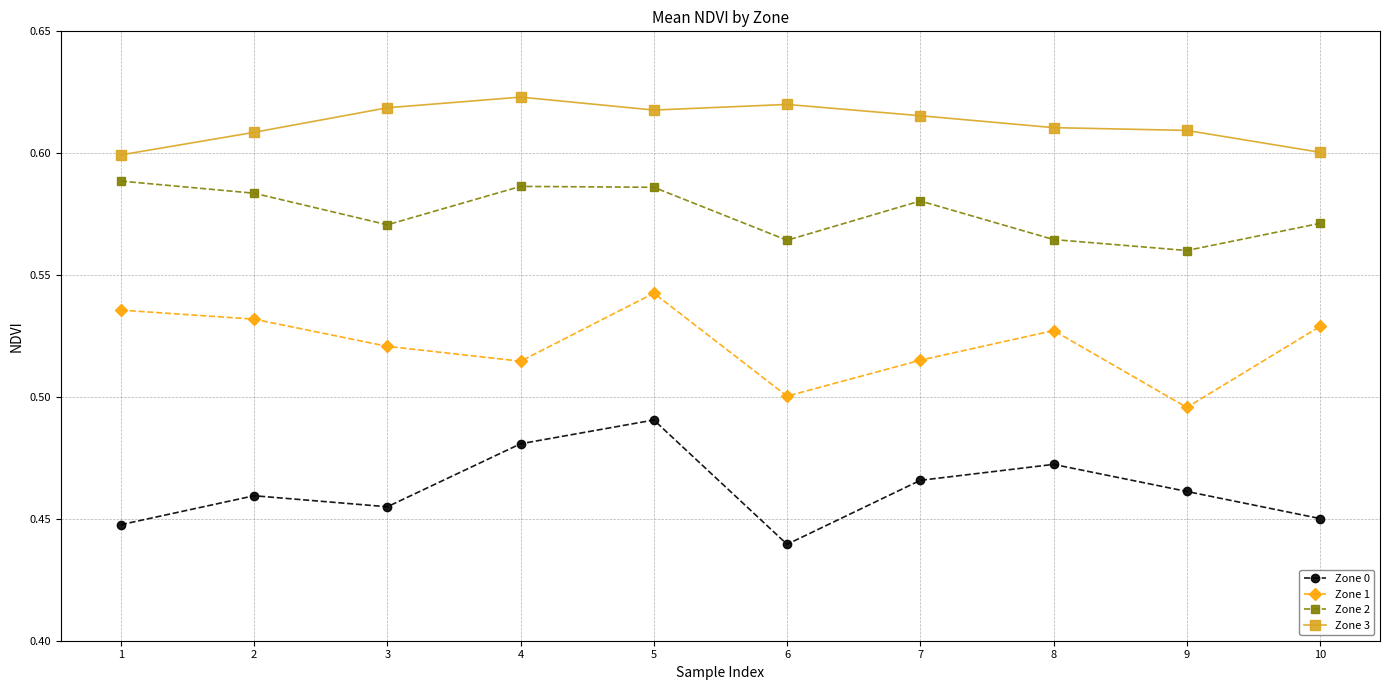

At which category is the sum across all series the highest?

5